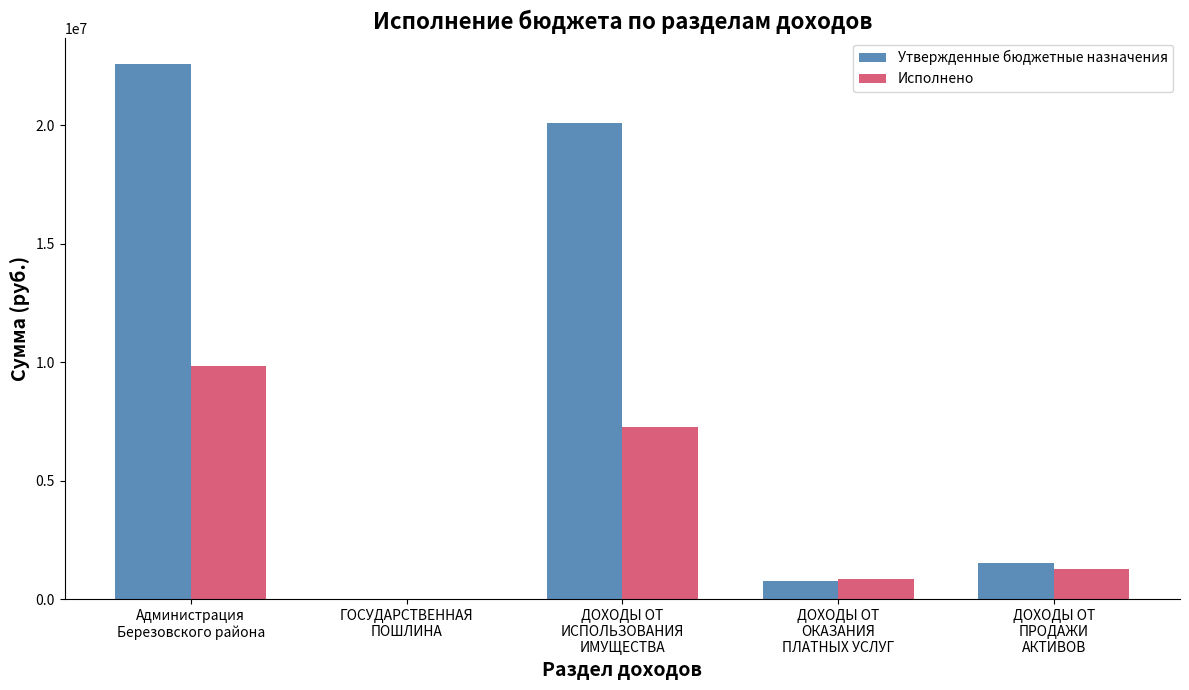

What is the greatest value displayed?

22567569.7